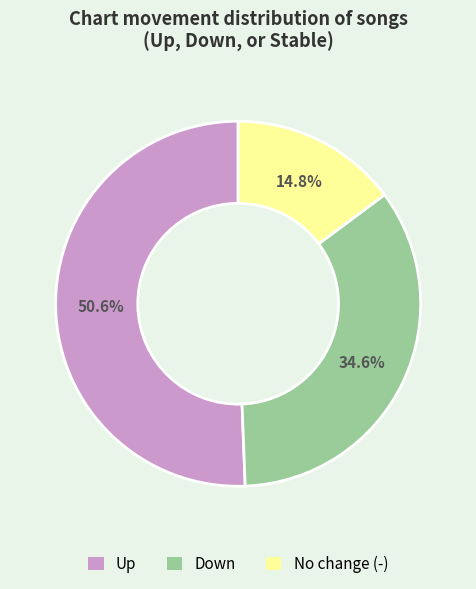

Does any single category account for the majority?

Yes